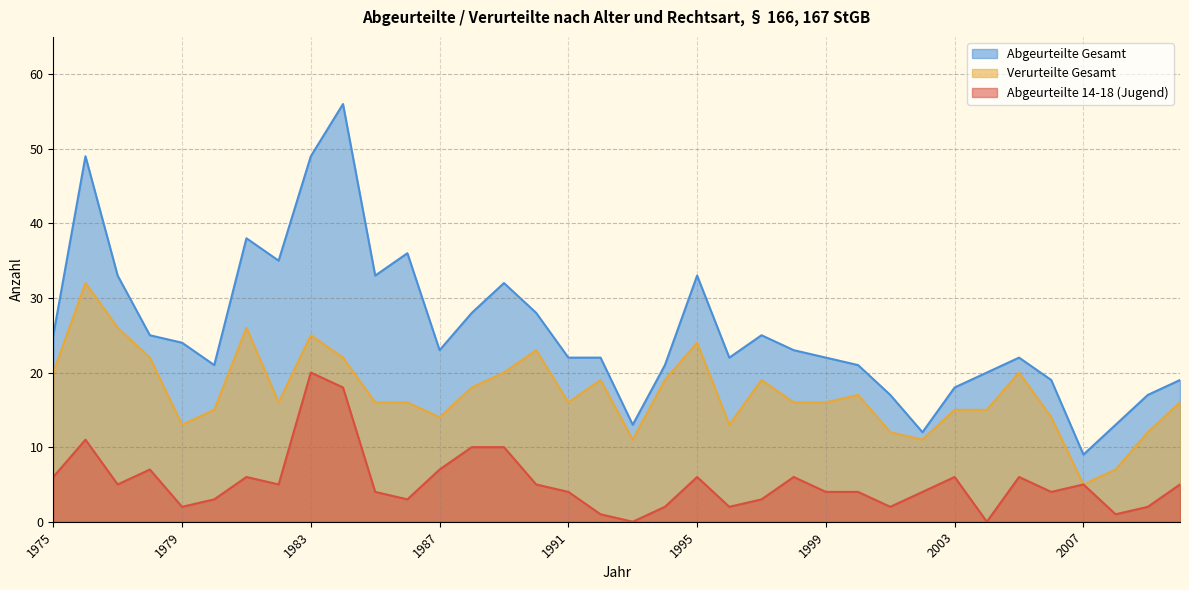

At which label does Verurteilte Gesamt reach its minimum?

2007